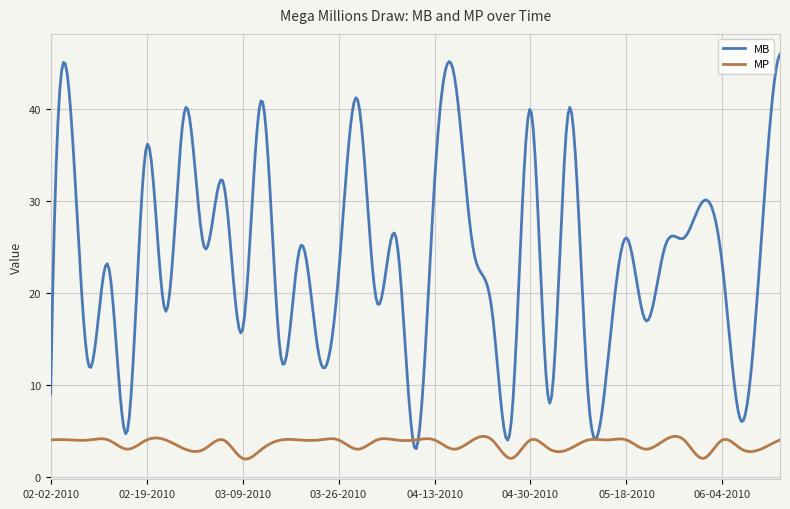

Which series has the widest spread of values?

MB